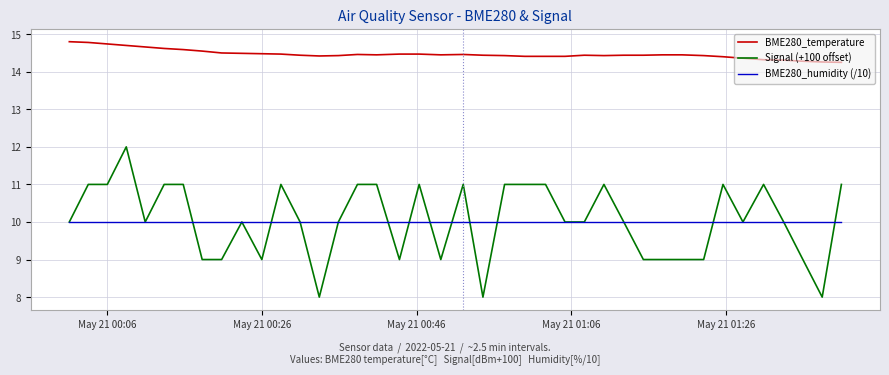

What is the highest value of the BME280_temperature series?

14.8